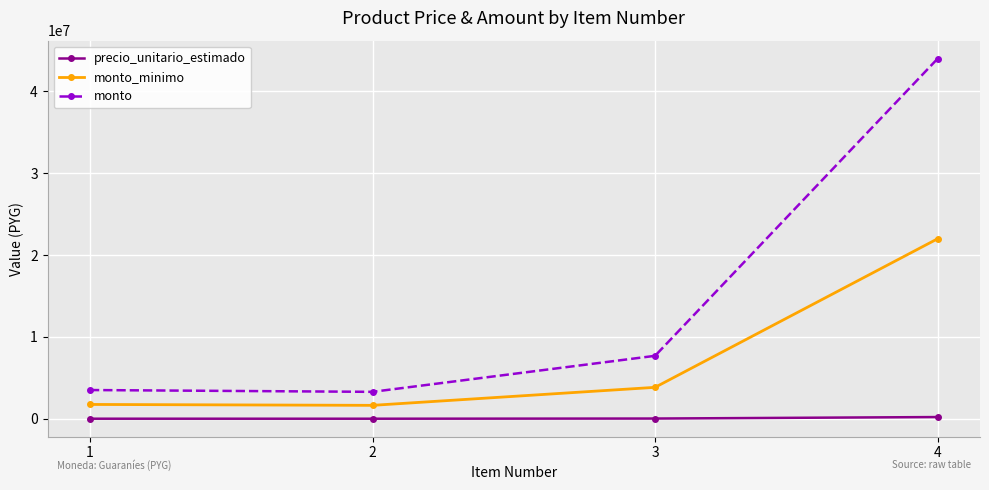

At which category does monto_minimo reach its first local valley?

2